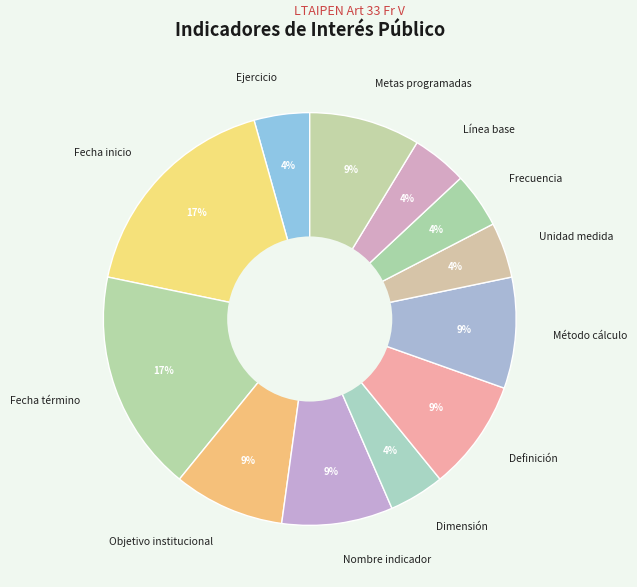

Do Definición and Unidad medida together represent more than half of the pie?

No